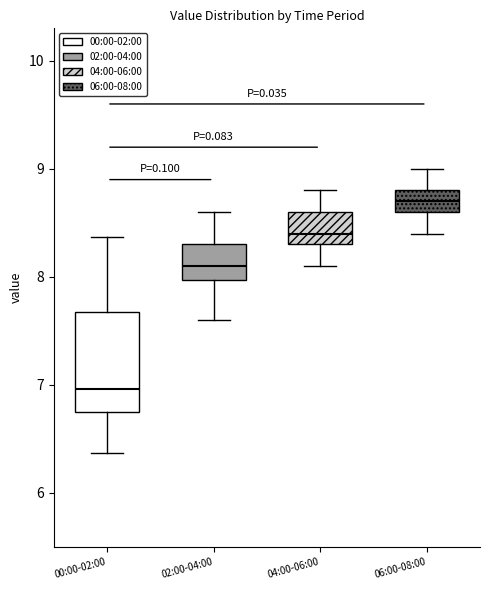

Which box is the tallest, from its lower edge to its upper edge?

00:00-02:00